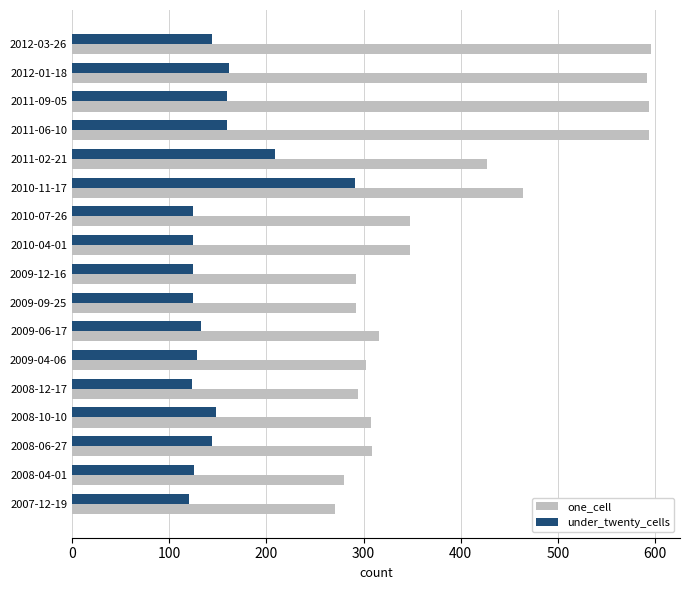

How many categories are shown in the chart?

17